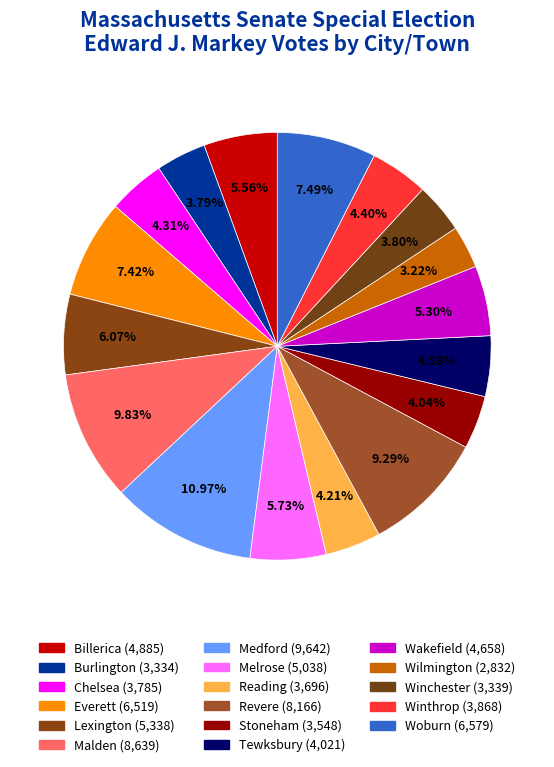

How many slices are in this pie chart?

17